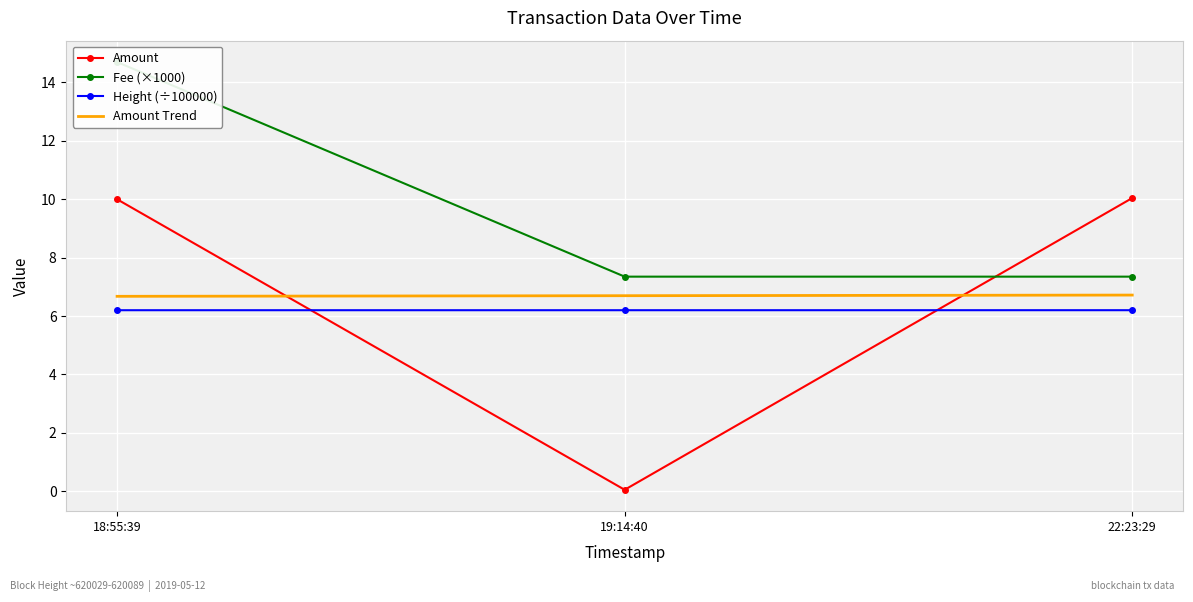

What is the difference between the maximum and minimum values in the Fee (×1000) series?

7.3